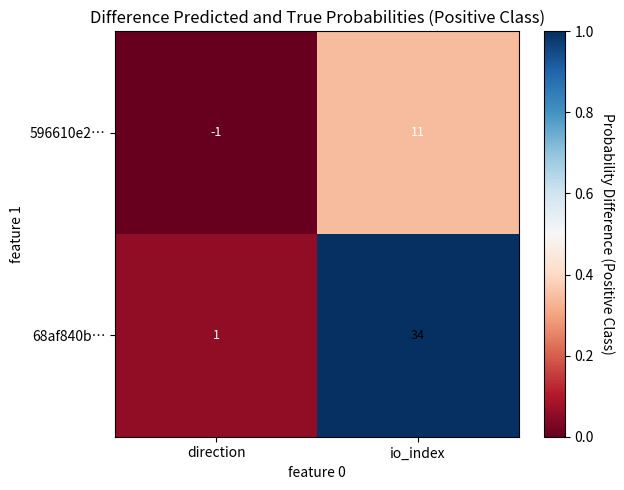

Reading right to left, list all the values displayed in this chart.

596610e2…: io_index=11	direction=-1
68af840b…: io_index=34	direction=1